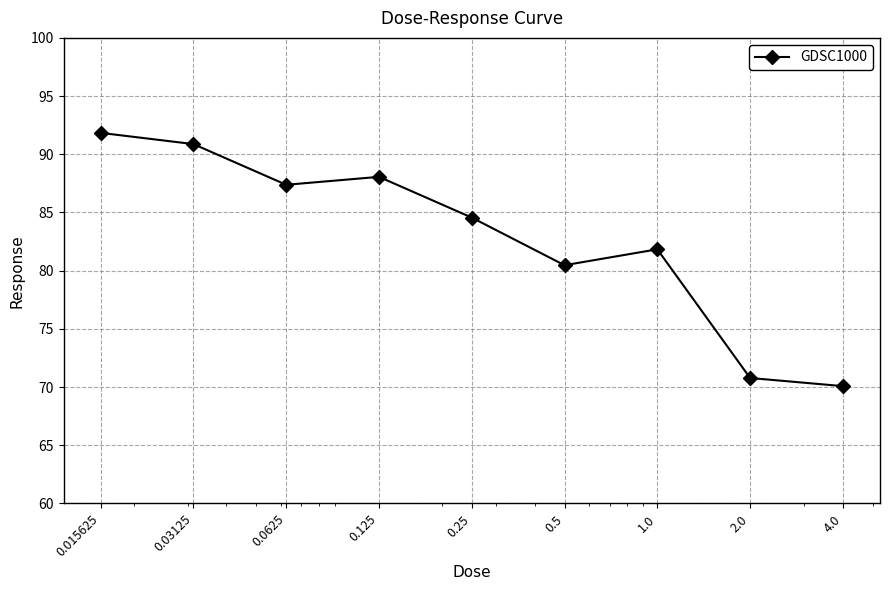

What is the smallest value displayed?

70.1